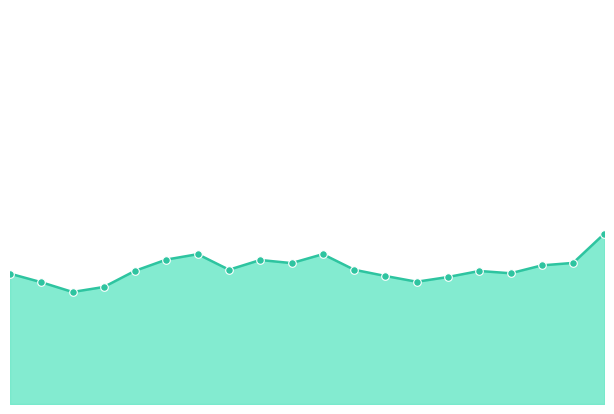

Is this an area chart (filled region under the line)?

Yes